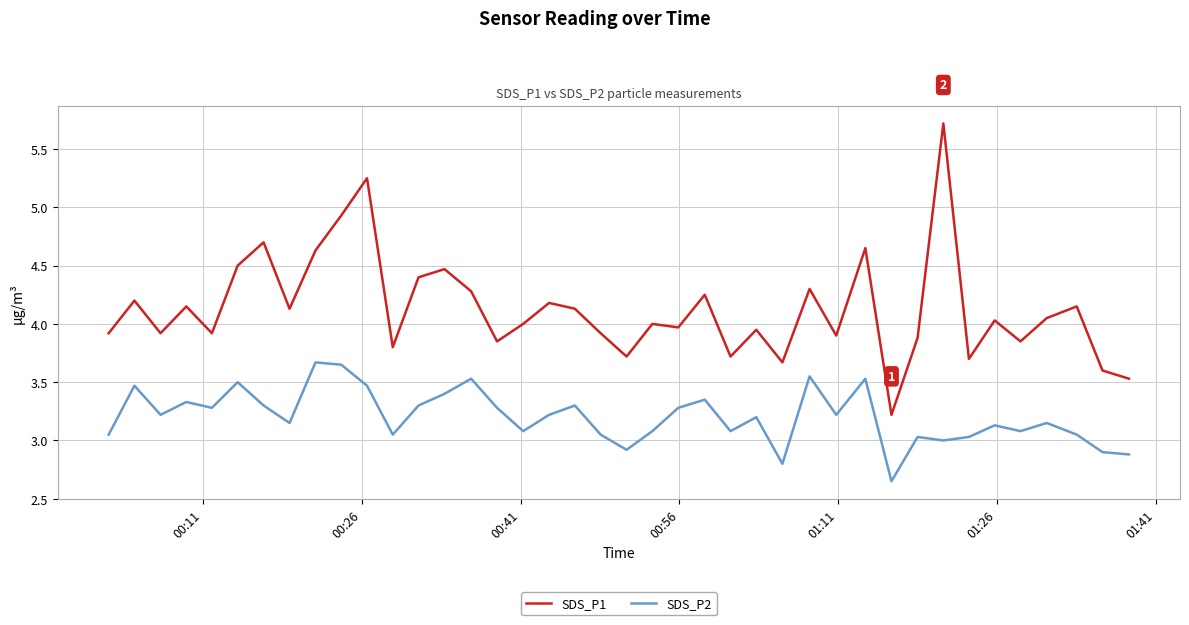

Which series has the largest total across all categories?

SDS_P1